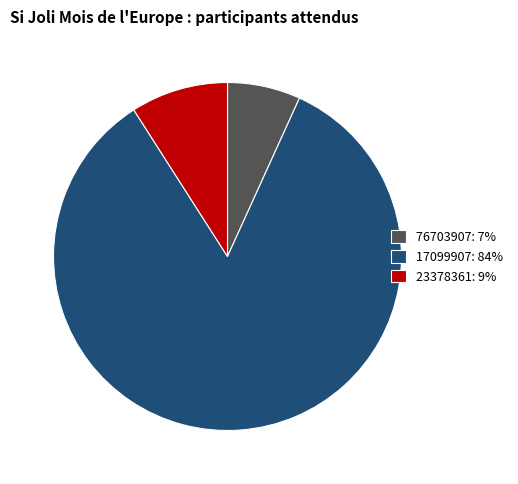

Do 23378361 and 76703907 together represent more than half of the pie?

No